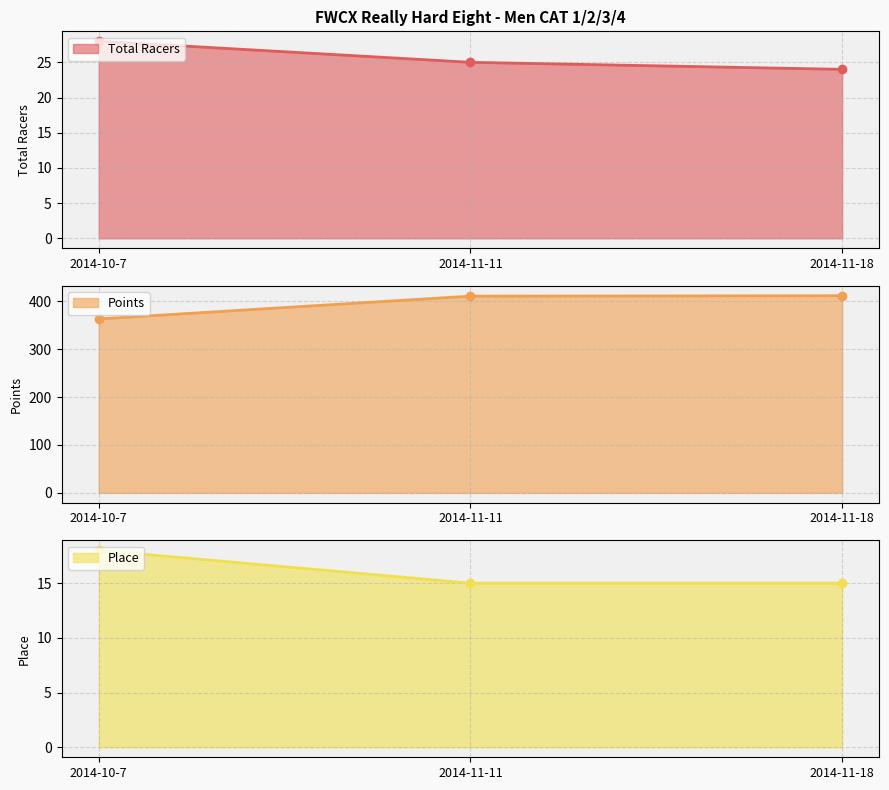

What are all the series names shown in the legend?

Total Racers, Points, Place